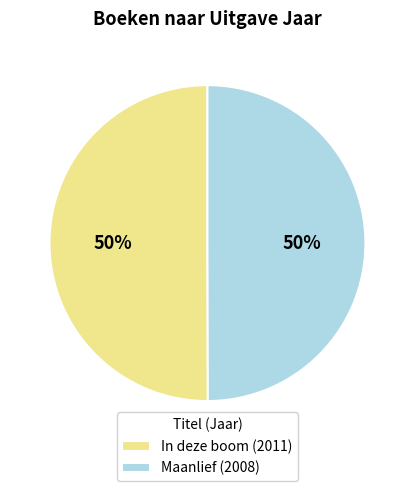

The Maanlief slice represents 40% of the pie. True or false?

False